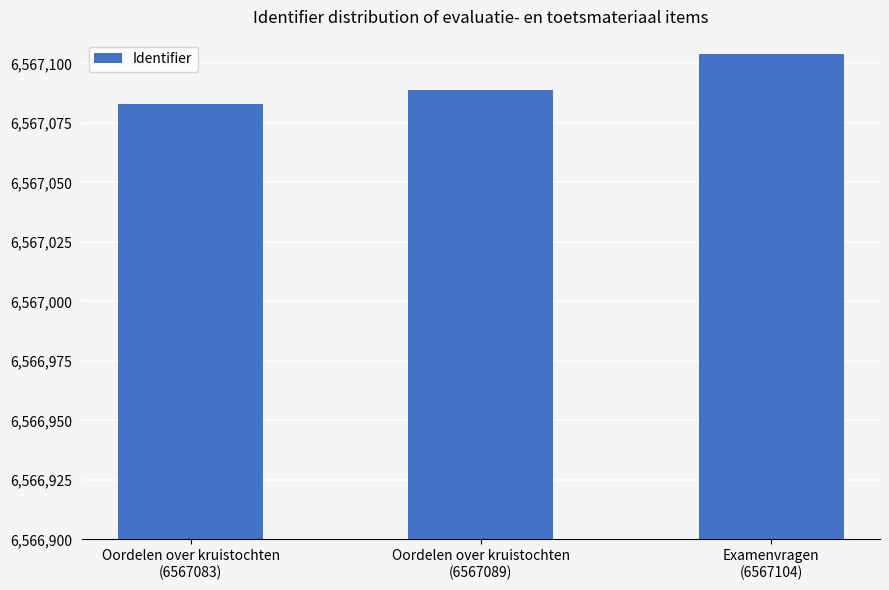

What is the value of the 2nd bar from the left?

6567089